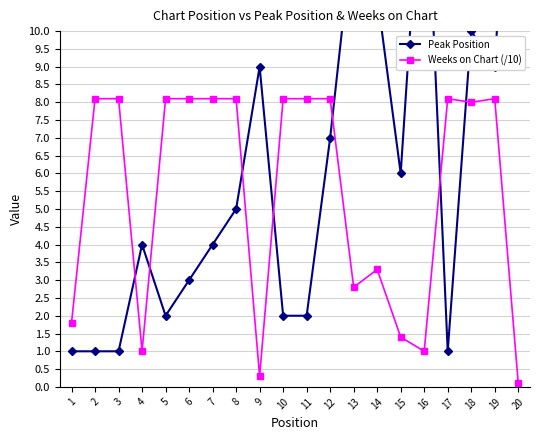

Is it true that Peak Position equals 3.0 at 6?

True